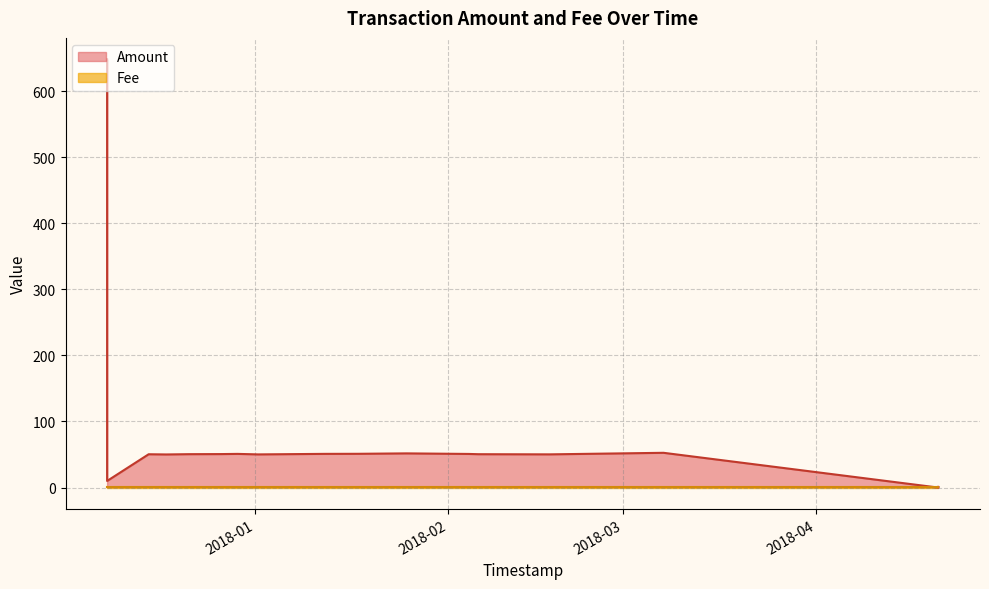

List the labels in order of value, smallest first.

2018-04-20 13:39:49, 2018-04-20 14:21:09, 2017-12-08 06:24:55, 2017-12-17 18:19:32, 2018-01-01 12:11:47, 2018-02-17 05:29:25, 2017-12-14 22:17:19, 2018-02-05 18:54:54, 2017-12-21 08:46:34, 2017-12-26 12:32:15, 2018-02-04 07:20:43, 2017-12-29 04:42:22, 2018-01-12 03:23:32, 2018-01-17 11:39:27, 2018-01-25 06:56:49, 2018-03-07 12:23:48, 2017-12-08 06:21:55